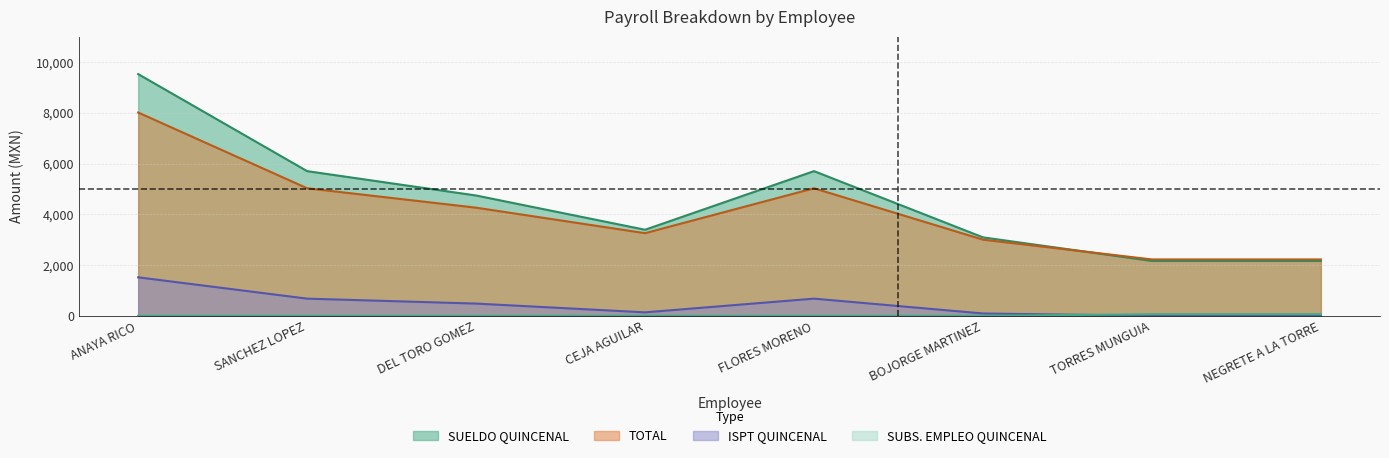

True or false: TOTAL has a value of 1357 at CEJA AGUILAR.

False